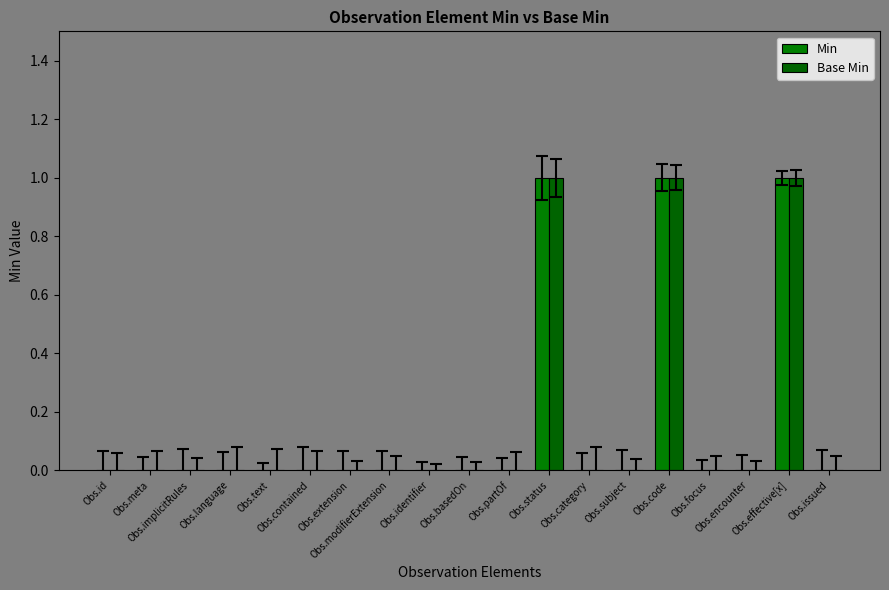

What is the highest value of the Base Min series?

1